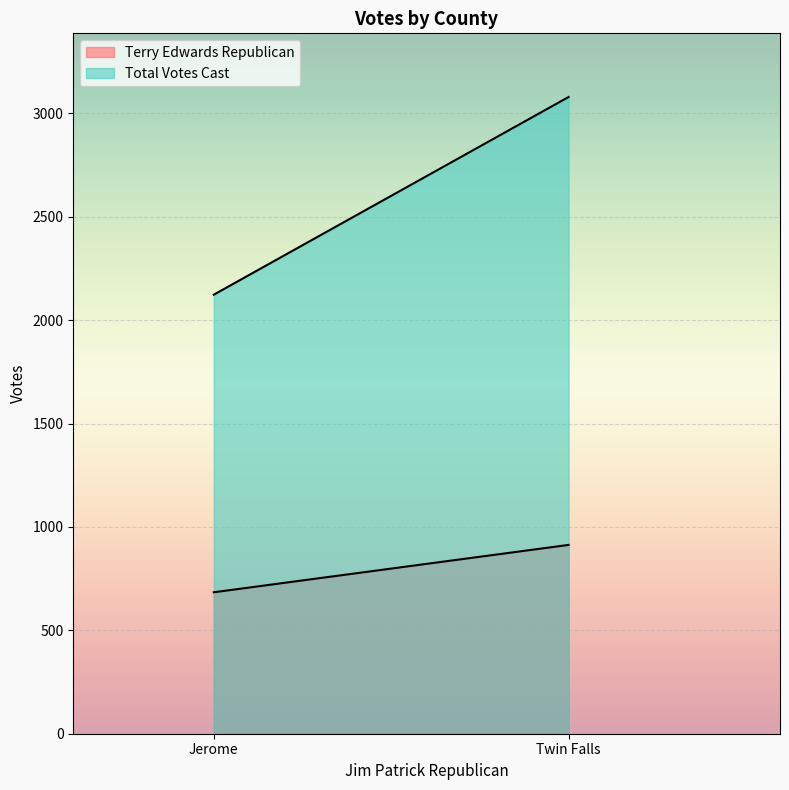

Does the chart display data point markers on the line(s)?

No